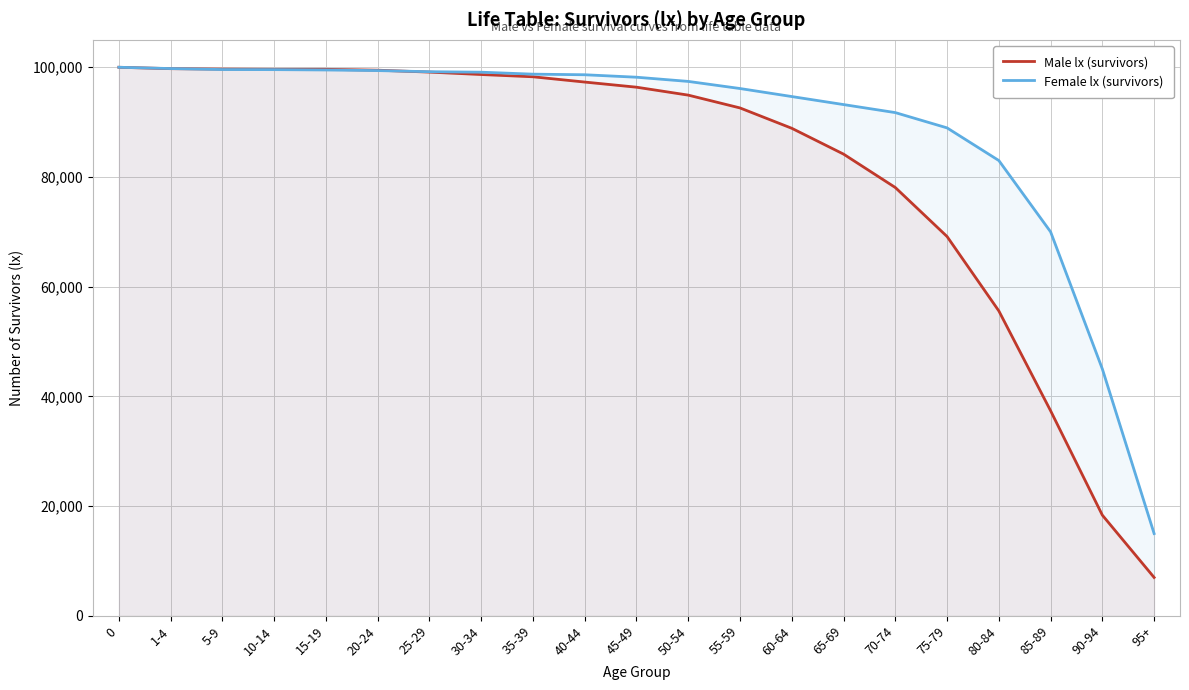

Is it true that Female lx (survivors) equals 70000 at 85-89?

True